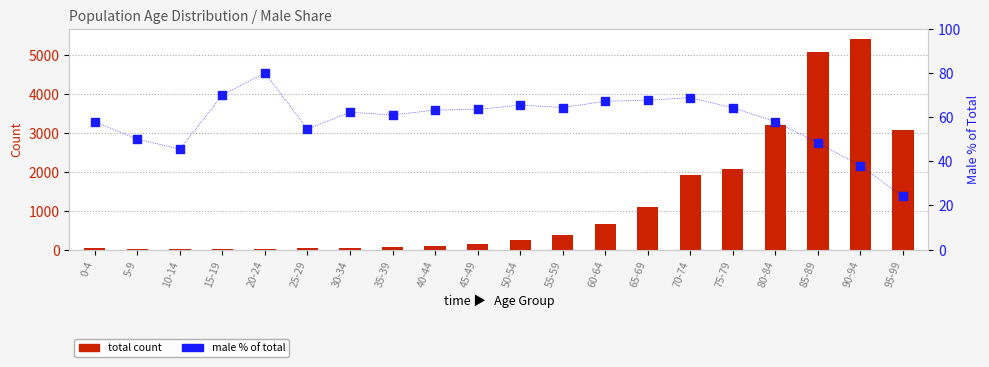

What is the total value across all series at 95-99?

3105.1